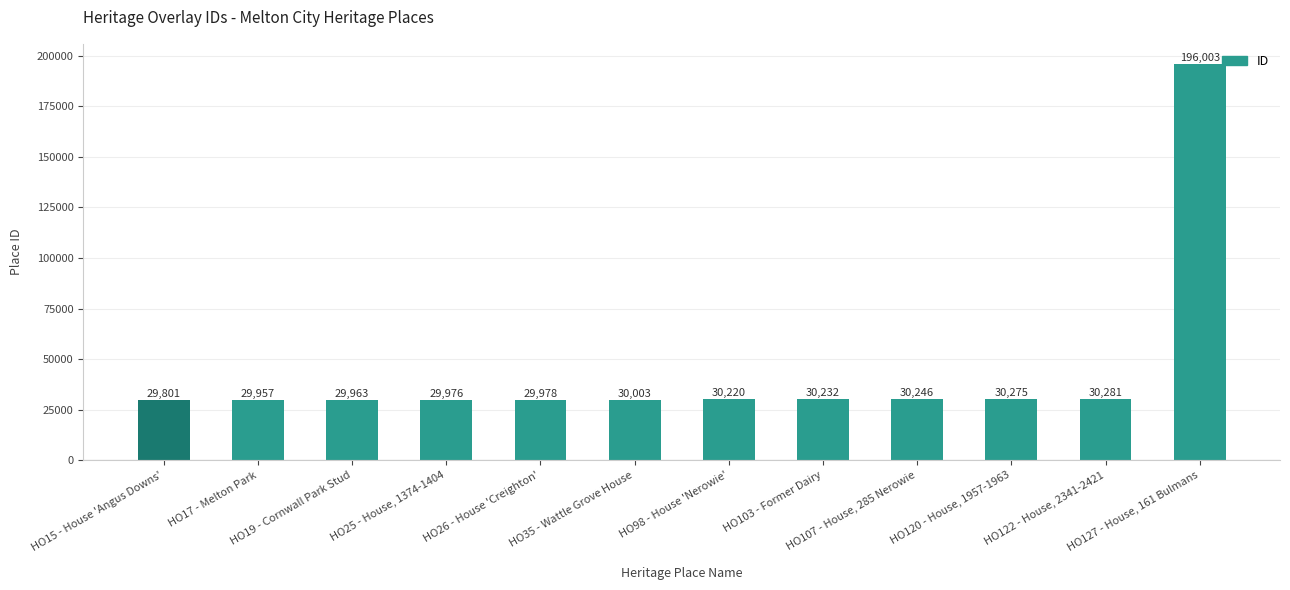

Where is the data nearest to the value 112902?

HO122 - House, 2341-2421